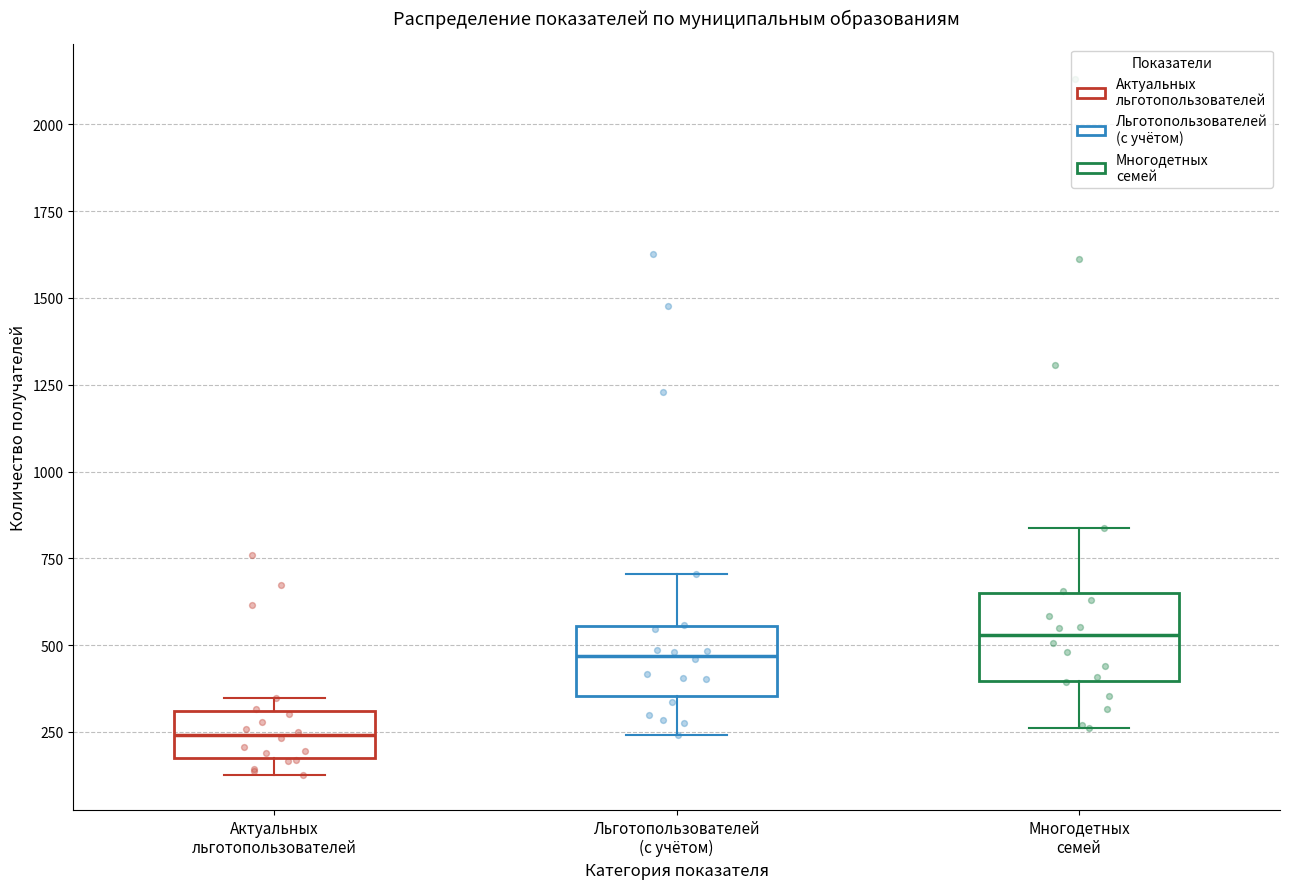

Where does the lower whisker of the box for Многодетных семей end on the y-axis? The values are not printed on the chart, so give them approximately, as read against the axis.

250